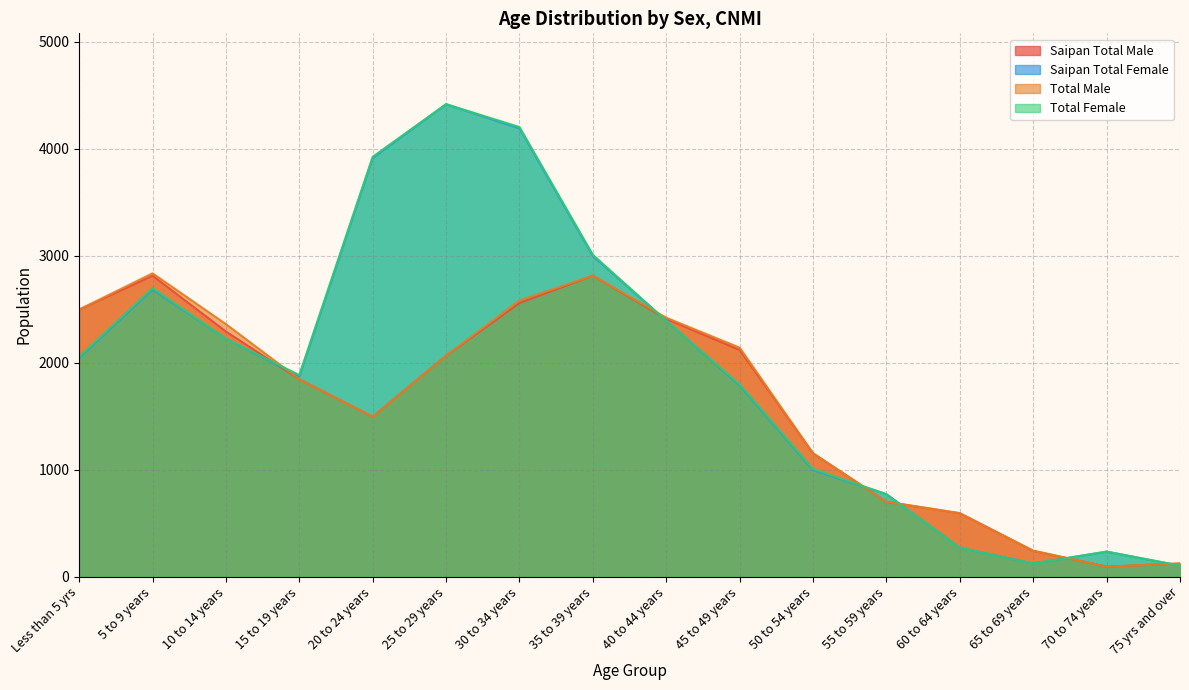

At which category is the sum across all series the highest?

30 to 34 years